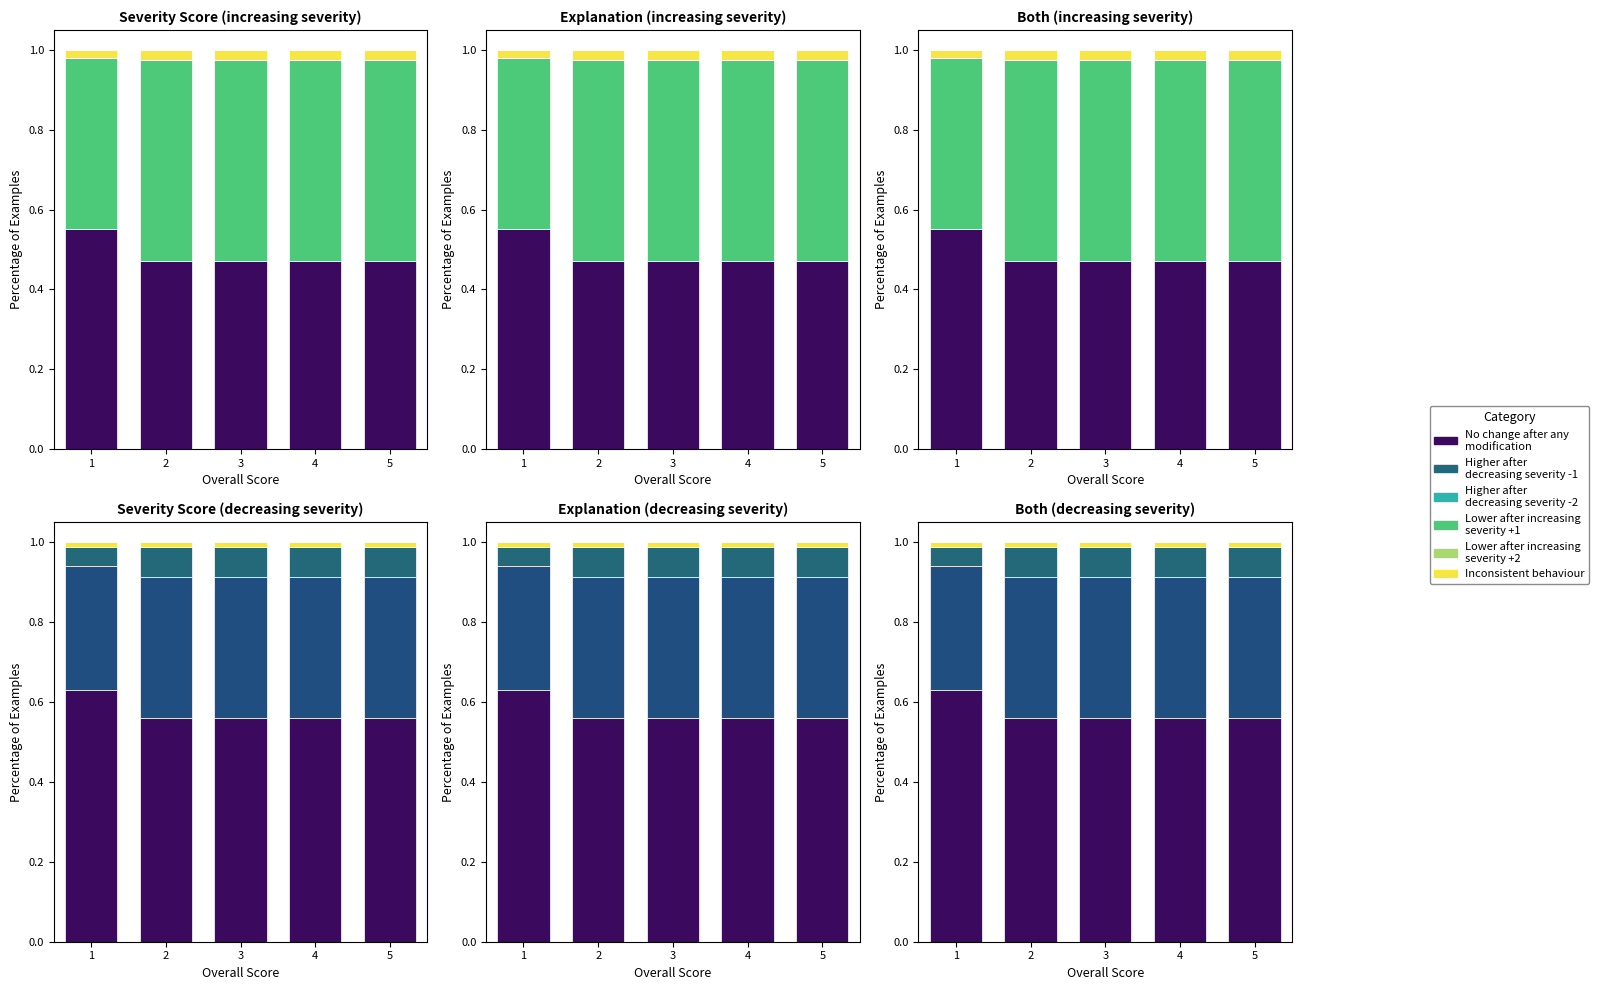

What is the greatest value displayed?

0.6